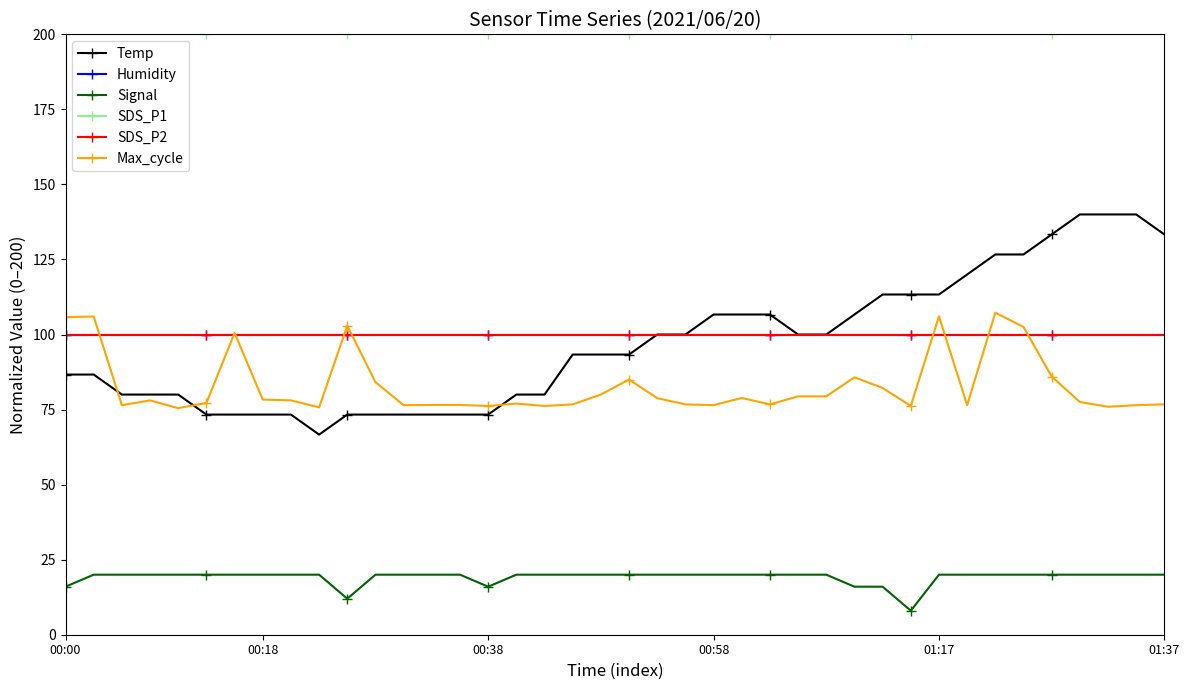

How many lines are shown in the chart?

6